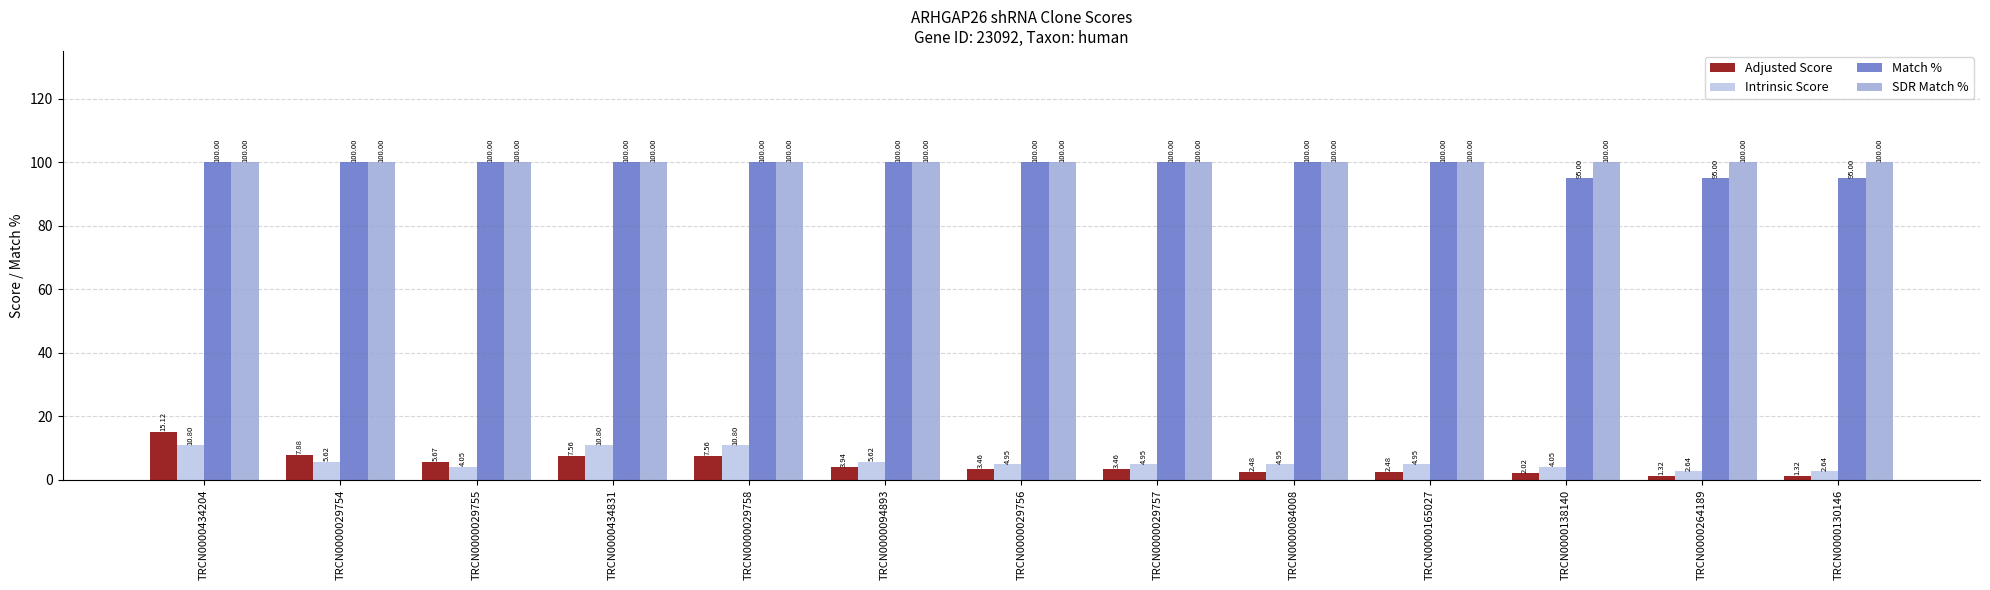

What is the label of the 11th bar from the right?

TRCN0000029755